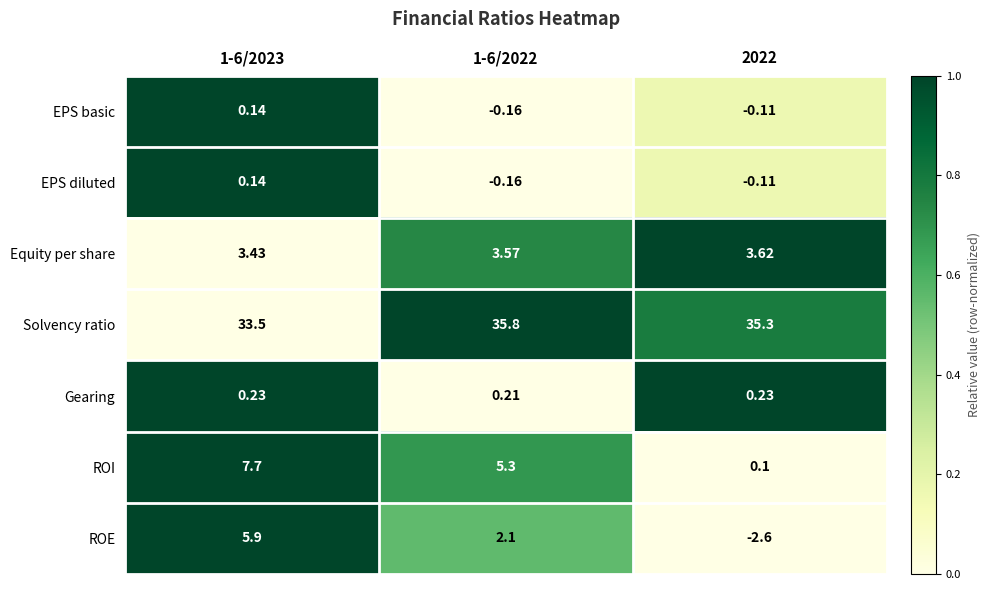

How many data points does each series have?

3